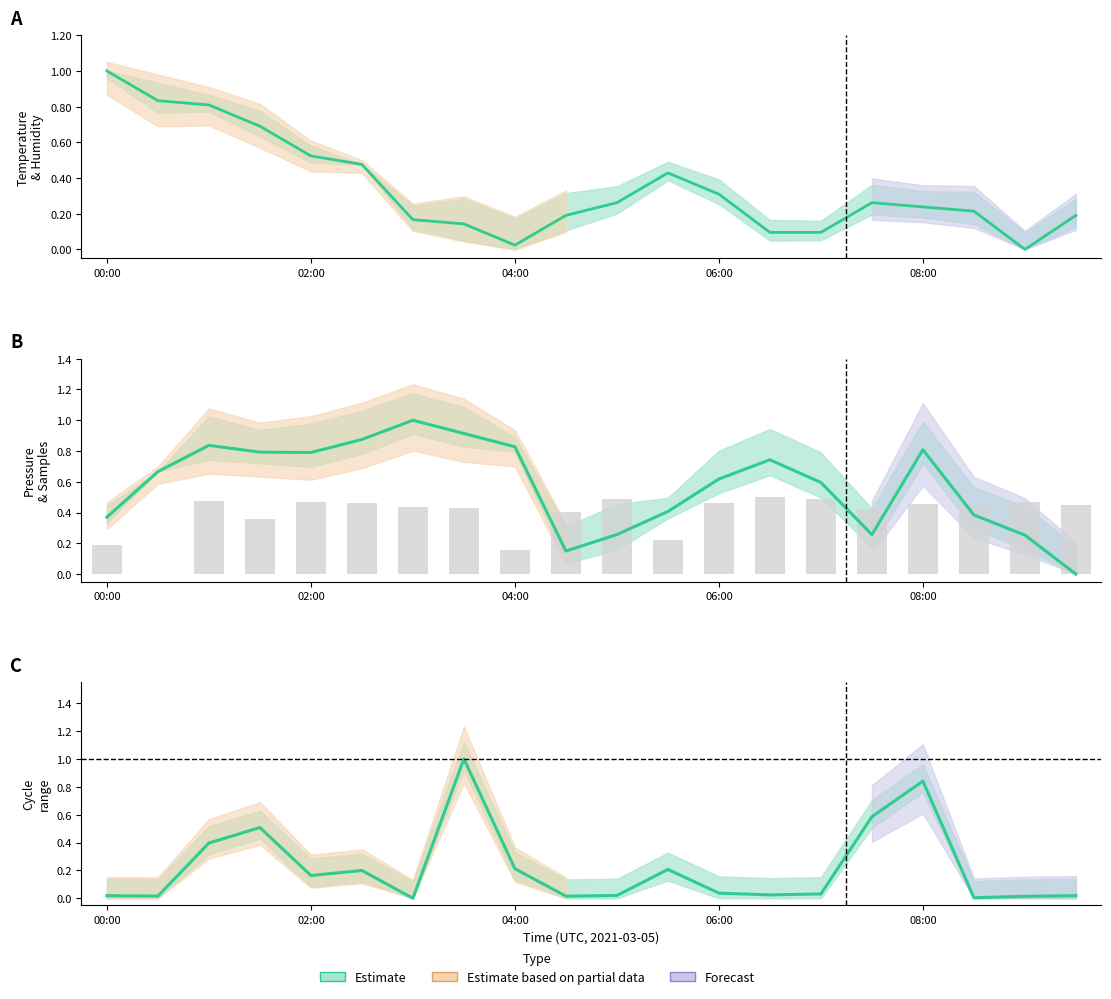

List the labels in order of Samples value, largest first.

06:30, 05:00, 07:00, 01:00, 09:00, 02:00, 02:30, 06:00, 08:00, 09:30, 08:30, 03:00, 03:30, 07:30, 04:30, 01:30, 05:30, 00:00, 04:00, 00:30